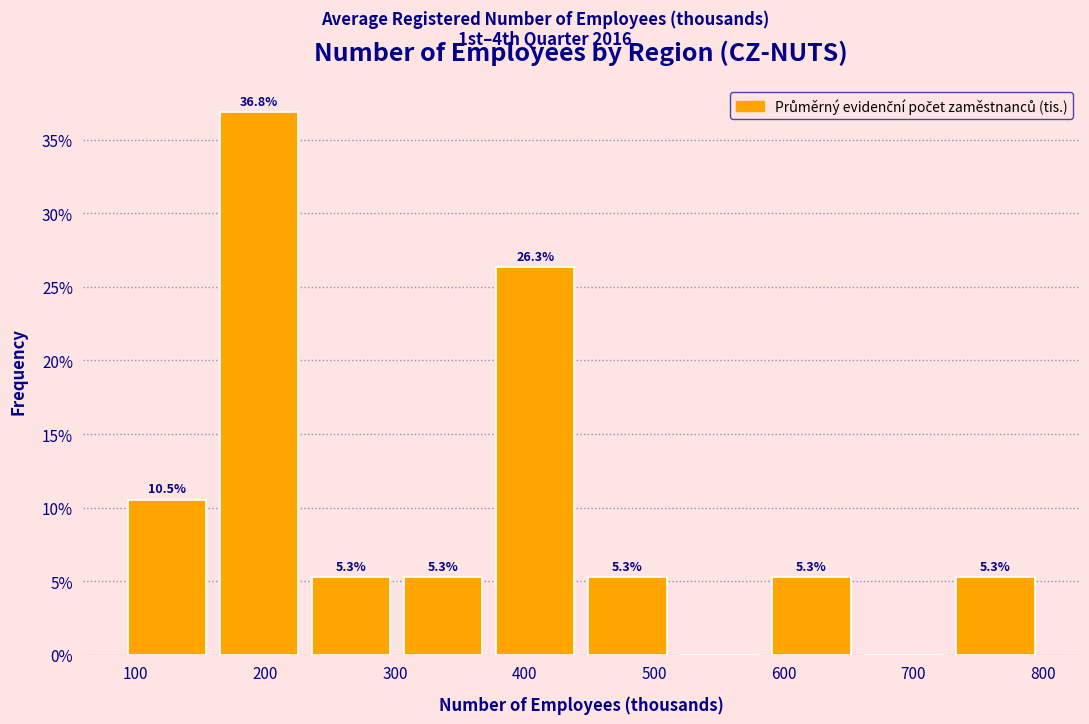

Over which range of the x-axis is the bar tallest?

160 to 230